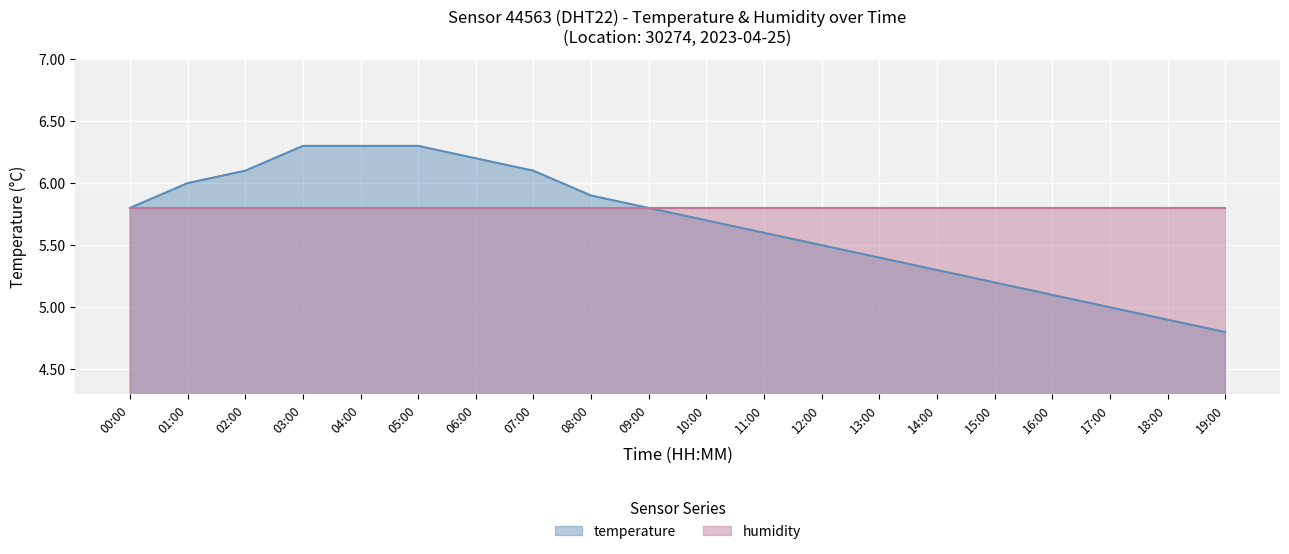

What is the maximum value shown in the chart?

6.3